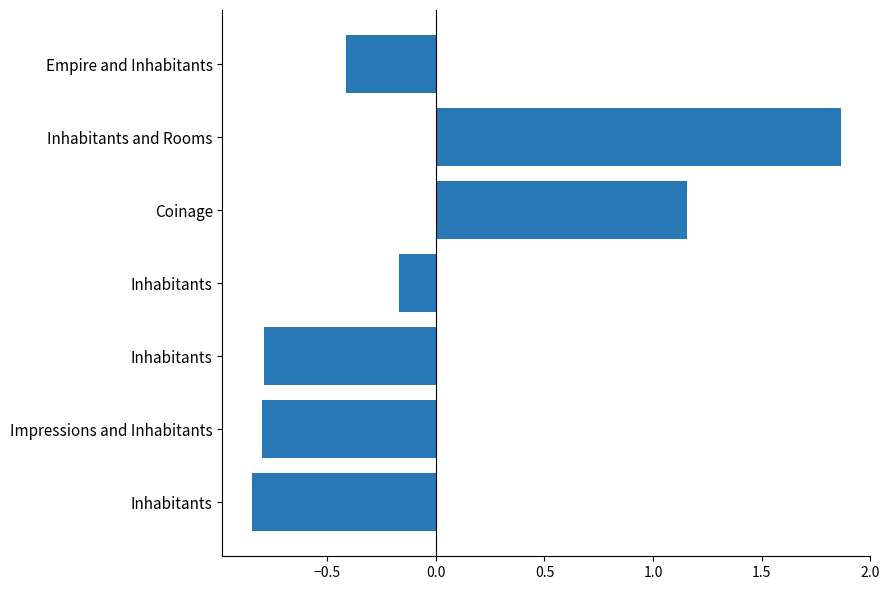

How many bars are there in total?

7